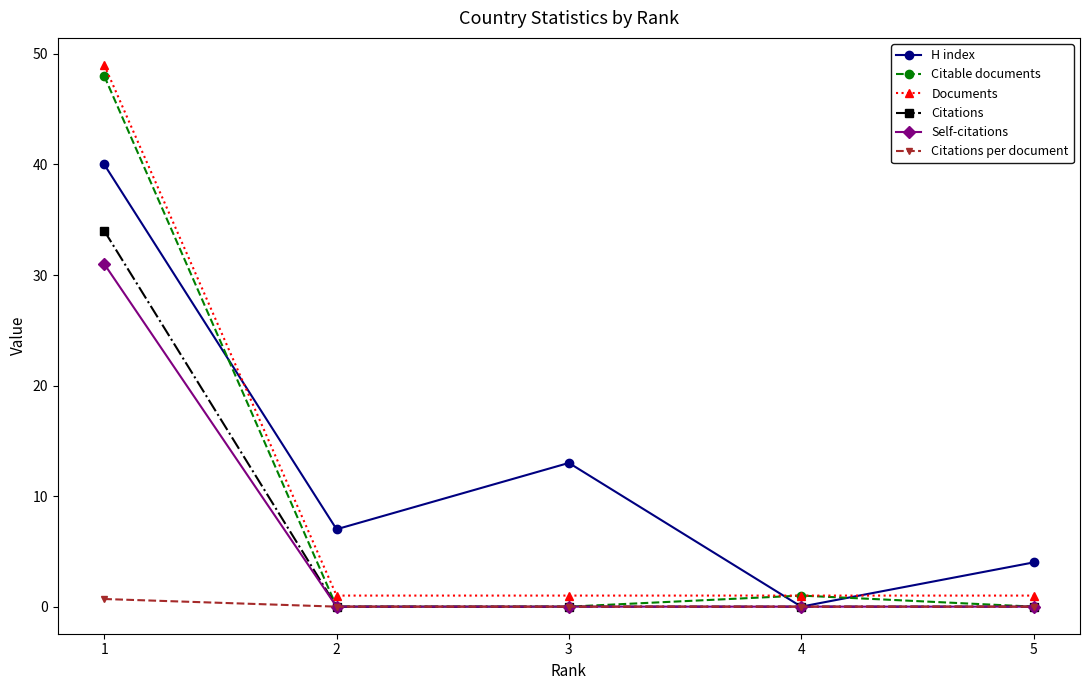

Reading right to left, extract all data points from this chart.

H index: 4.0	0.0	13.0	7.0	40.0
Citable documents: 0.0	1.0	0.0	0.0	48.0
Documents: 1.0	1.0	1.0	1.0	49.0
Citations: 0.0	0.0	0.0	0.0	34.0
Self-citations: 0.0	0.0	0.0	0.0	31.0
Citations per document: 0.0	0.0	0.0	0.0	0.7